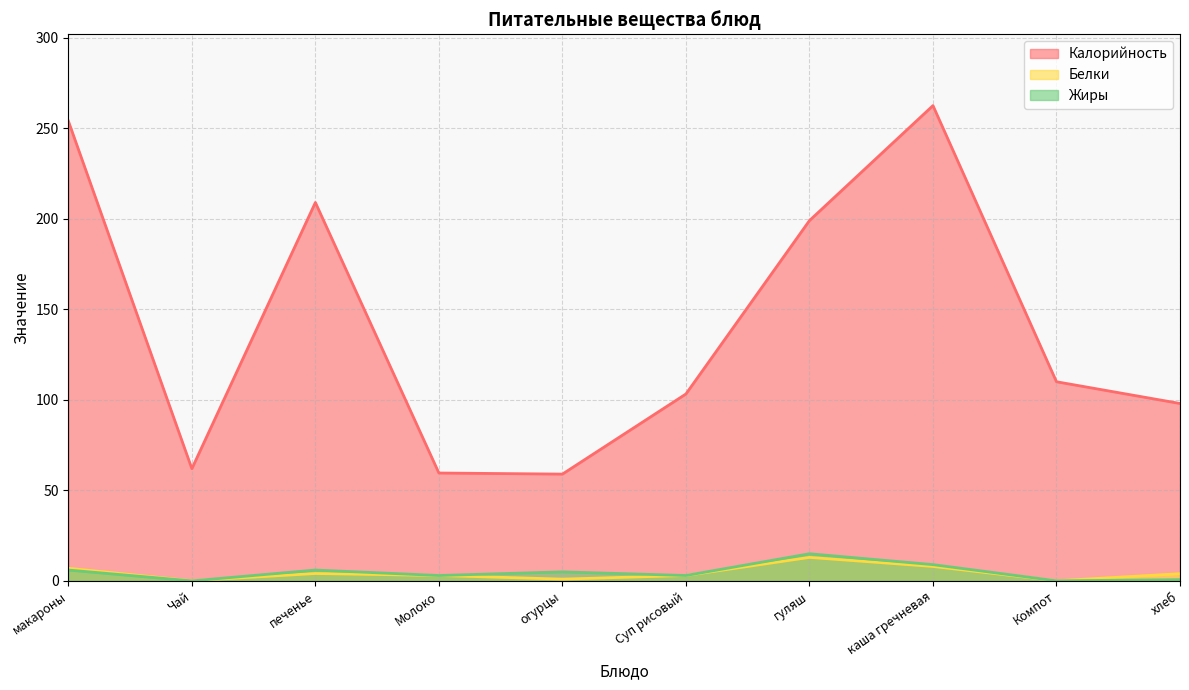

Between Компот and печенье, which is larger?

печенье